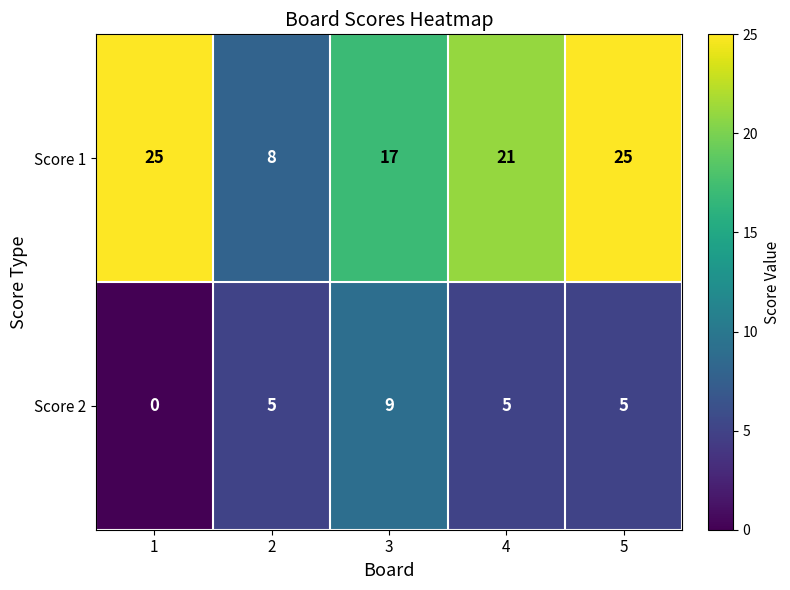

What is the difference between the maximum and minimum values in the Score 1 series?

17